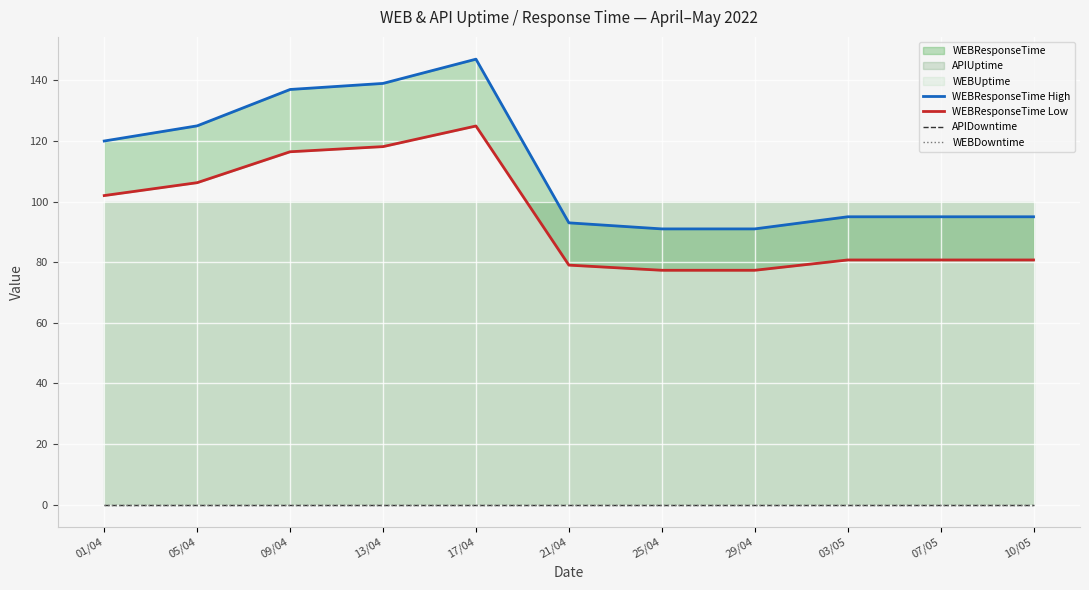

How many values in the WEBResponseTime Low series exceed 80?

8